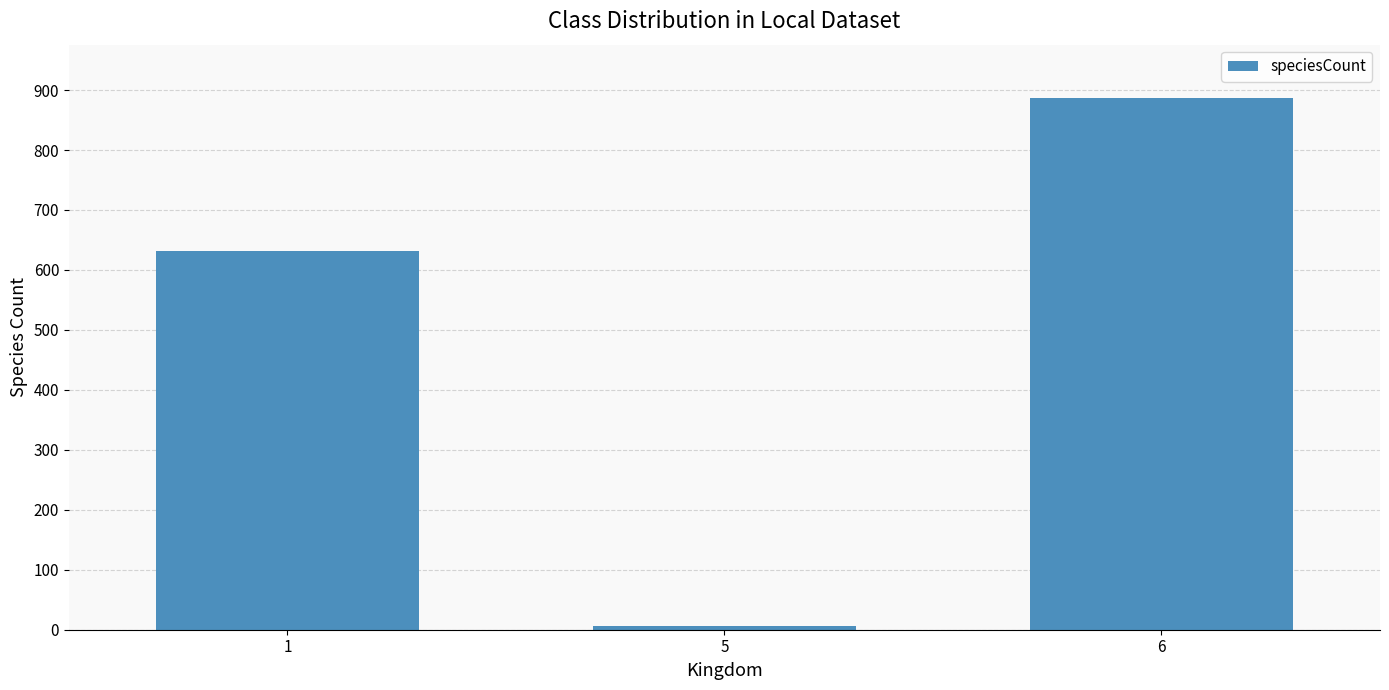

What is the change in value from 1 to 5?

-626